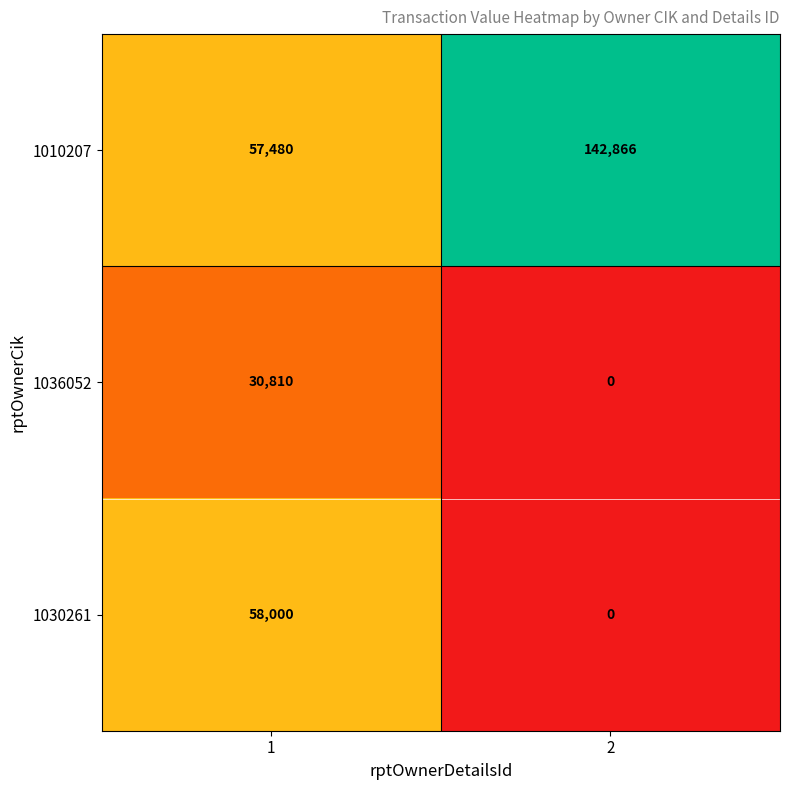

What is the difference between the highest and lowest values at 1?

27190